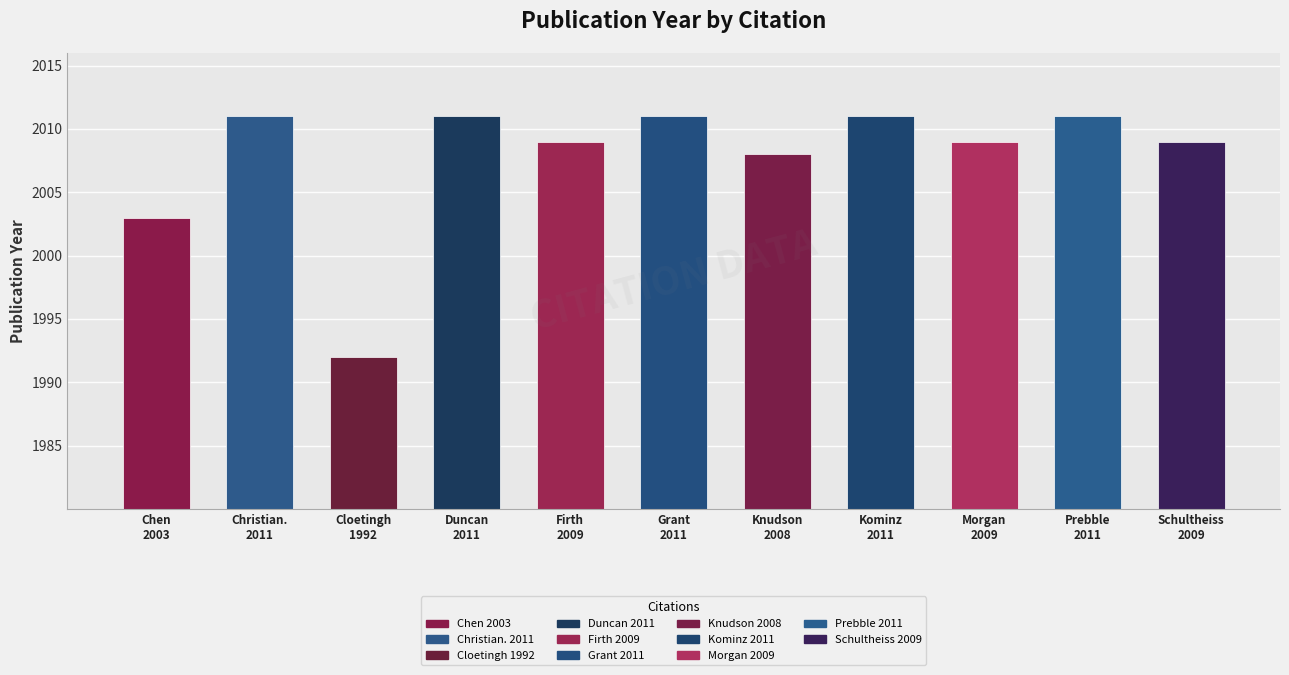

Approximately how many times larger is the value at Knudson
2008 compared to Cloetingh
1992?

1.0